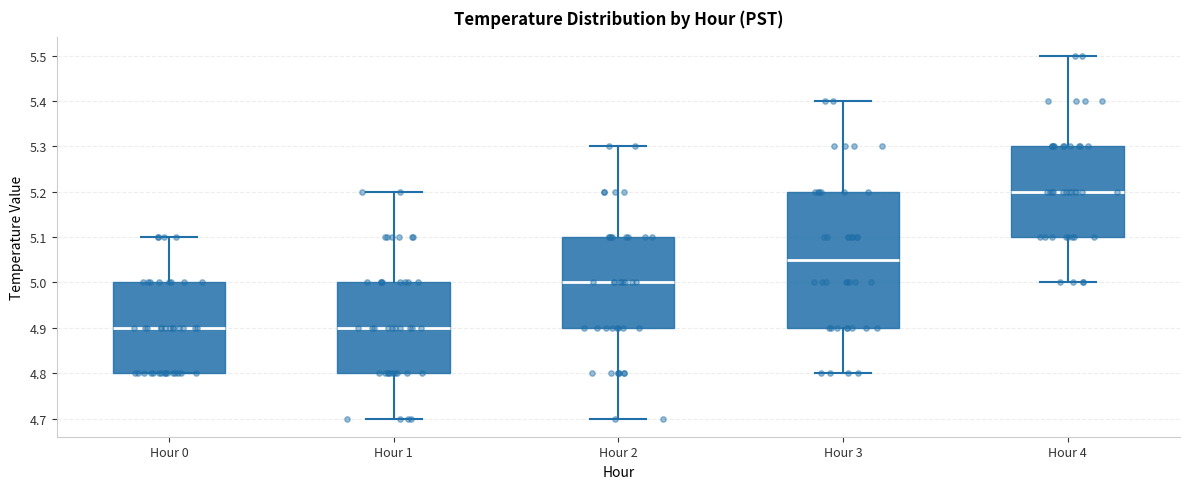

Reading left to right, read every box against the y-axis: the position of its median line, the range the box covers, and the ends of its whiskers. The values are not printed on the chart, so give them approximately, as read against the axis.

Hour 0: median 4.90, box 4.80 to 5.00, whiskers 4.80 to 5.10
Hour 1: median 4.90, box 4.80 to 5.00, whiskers 4.70 to 5.20
Hour 2: median 5.00, box 4.90 to 5.10, whiskers 4.70 to 5.30
Hour 3: median 5.05, box 4.90 to 5.20, whiskers 4.80 to 5.40
Hour 4: median 5.20, box 5.10 to 5.30, whiskers 5.00 to 5.50